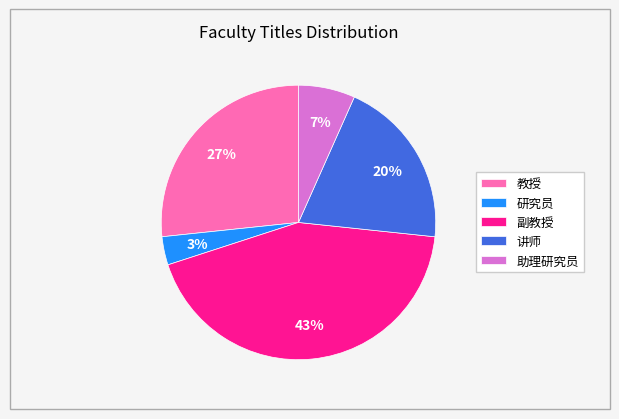

To the nearest percent, what is the average slice percentage?

20%